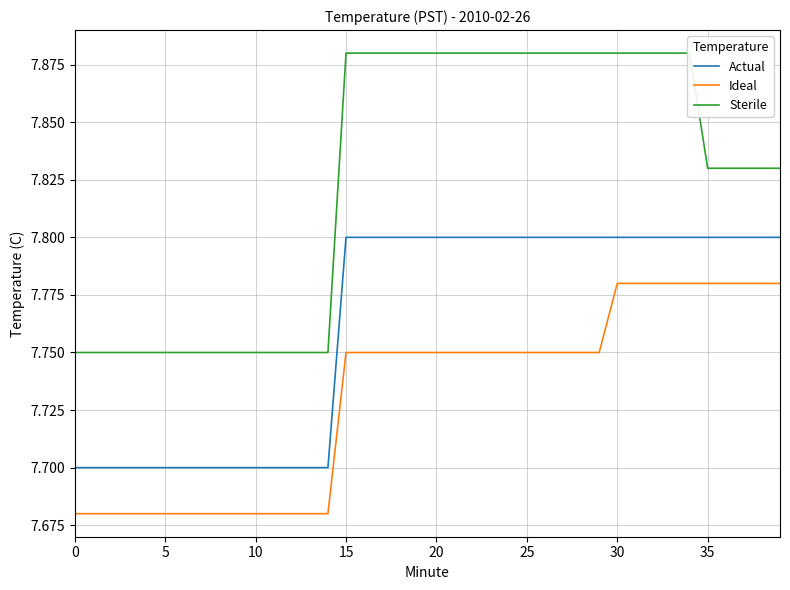

What are all the series names shown in the legend?

Actual, Ideal, Sterile